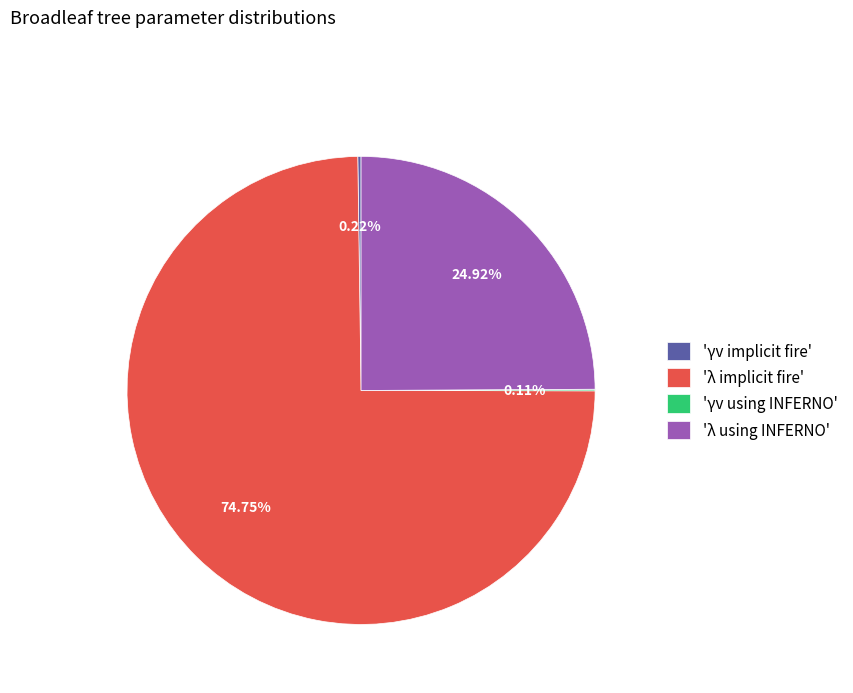

Which category has the biggest portion of the pie?

'λ implicit fire'